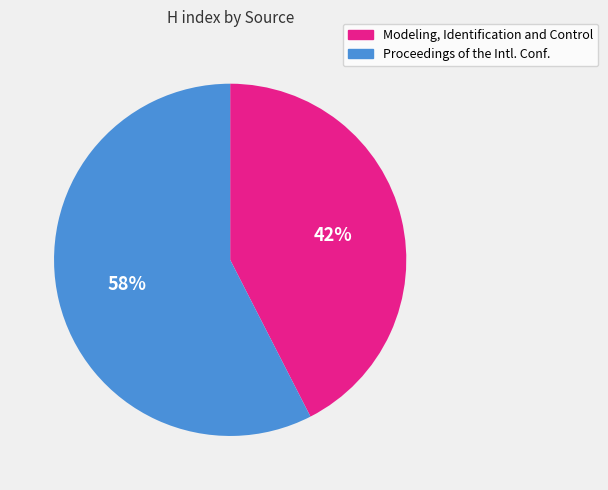

To the nearest percent, what is the average slice percentage?

50%